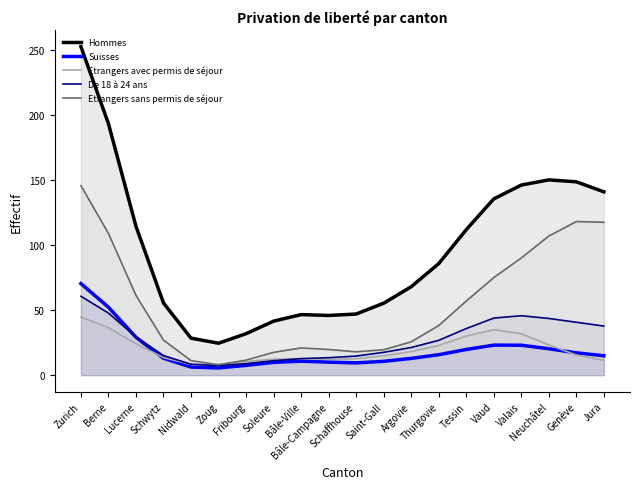

What is the maximum value shown in the chart?

252.8